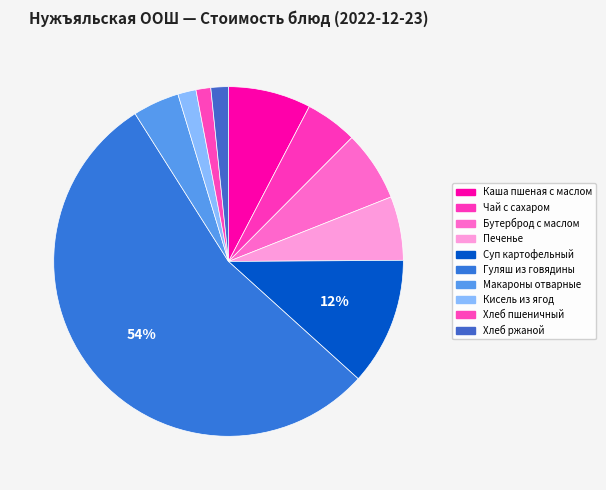

Which category has the biggest portion of the pie?

Гуляш из говядины